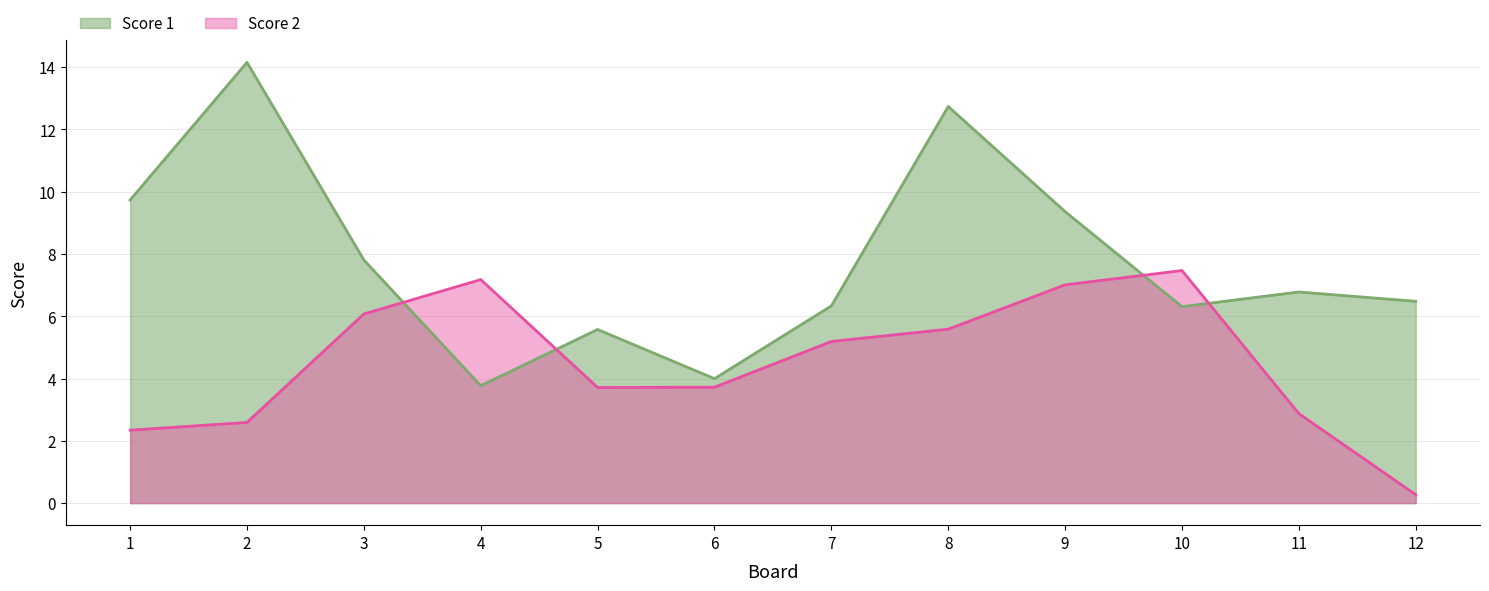

True or false: Score 1 has a value of 10 at 9.

False